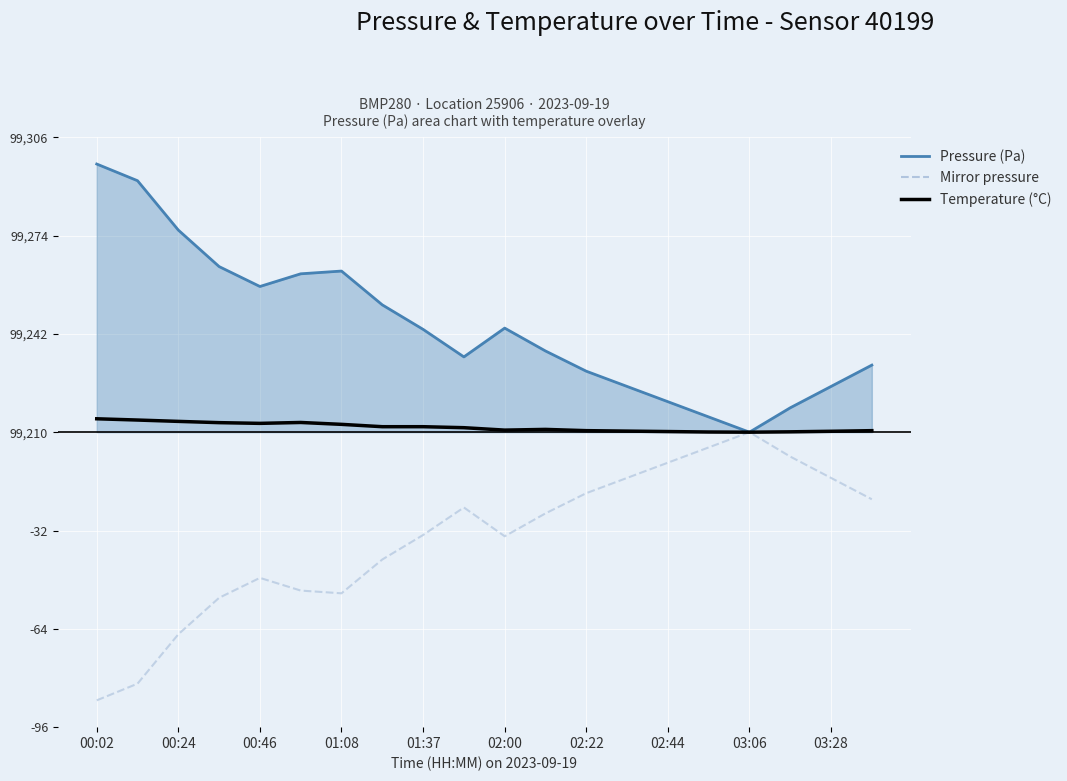

Which series changed the most between 10 and 15?

pressure (line)